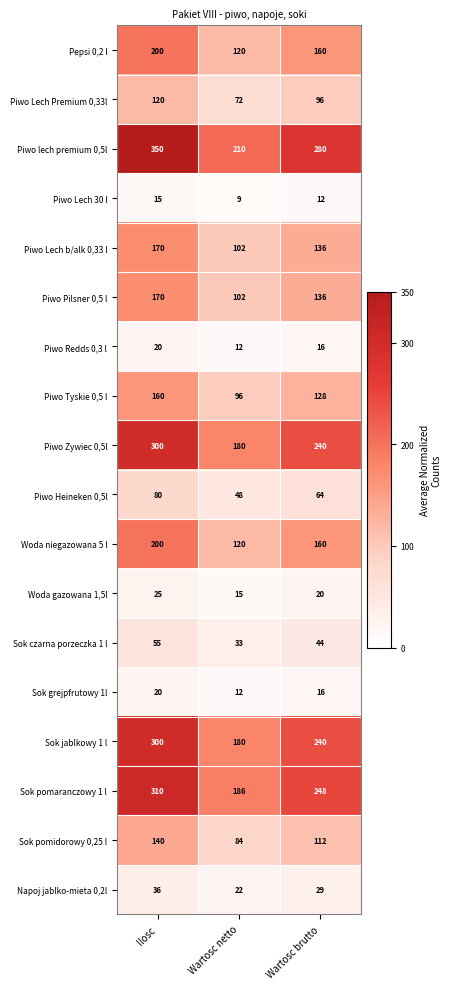

What is the average value of the Sok grejpfrutowy 1l series?

16